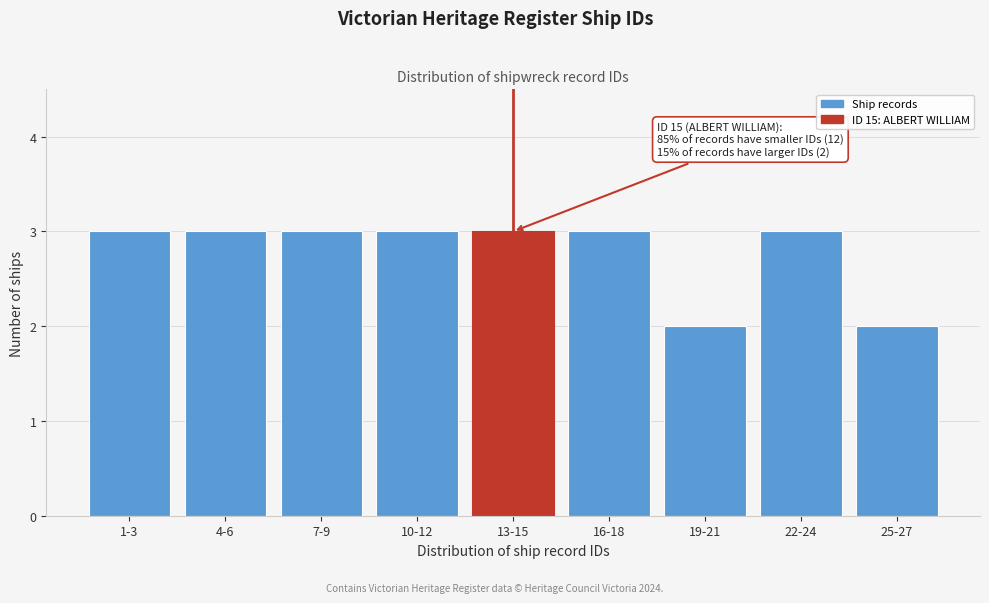

Reading right to left, what are all the values shown in this chart?

25-27=2	22-24=3	19-21=2	16-18=3	13-15=3	10-12=3	7-9=3	4-6=3	1-3=3